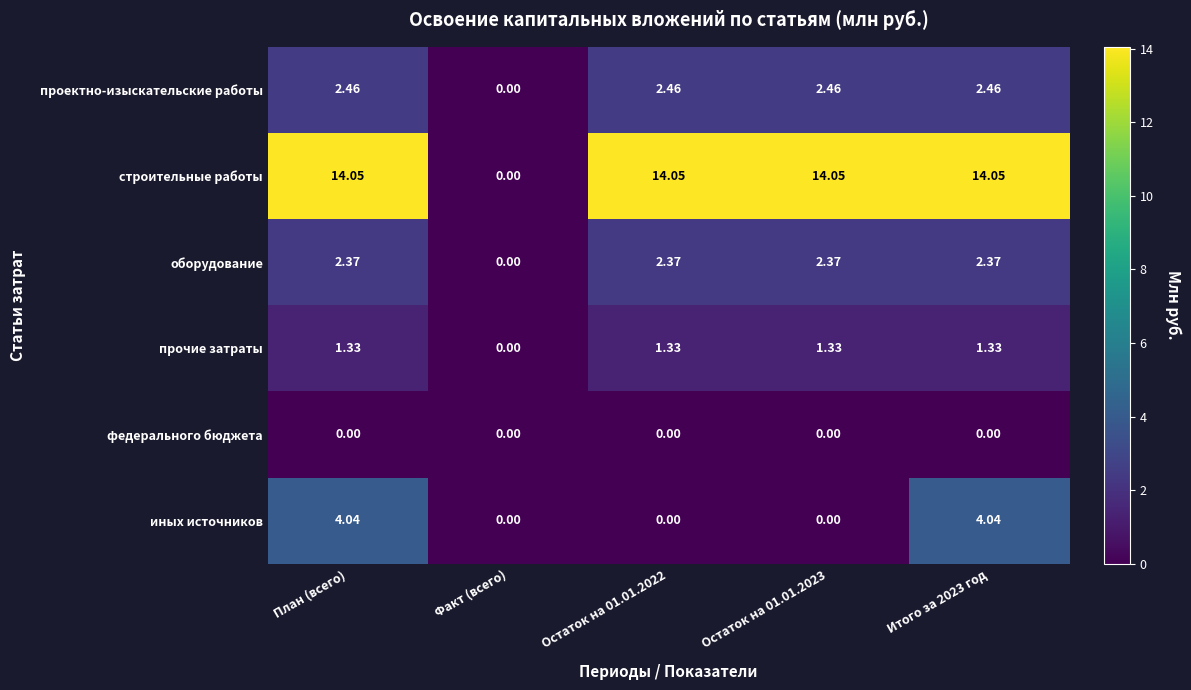

At Итого за 2023 год, list the series in order from largest to smallest.

строительные работы, иных источников, проектно-изыскательские работы, оборудование, прочие затраты, федерального бюджета